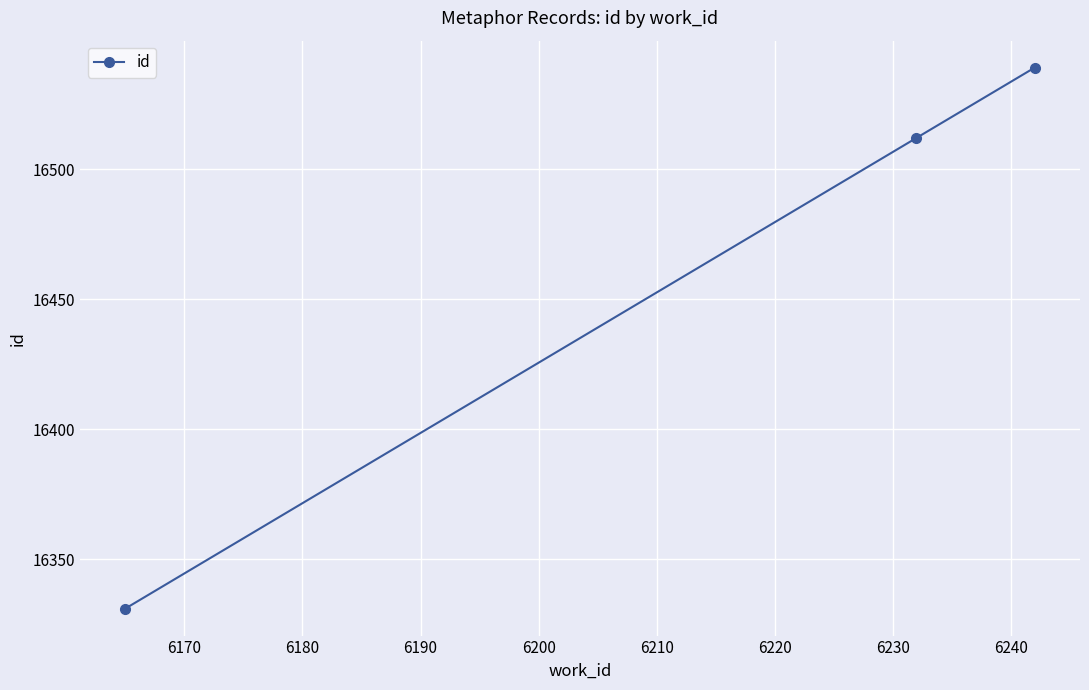

Reading left to right, list all the values displayed in this chart.

16331	16512	16539